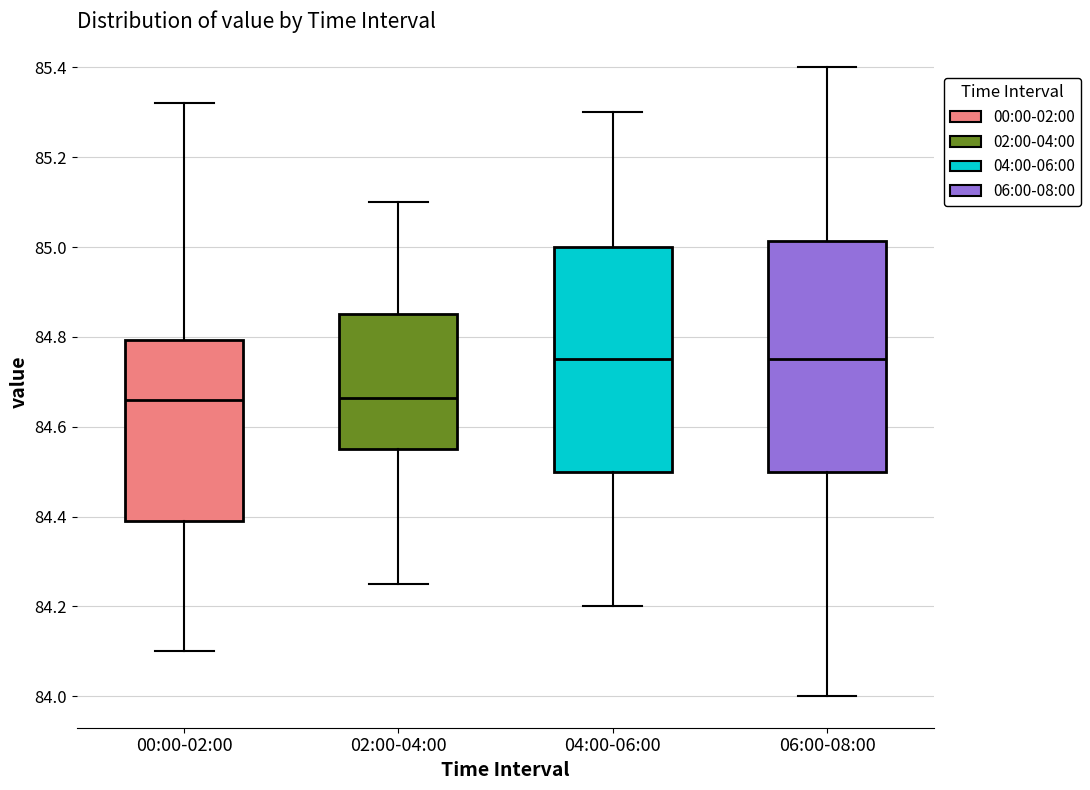

Where is the upper edge of the box for 04:00-06:00 on the y-axis? The values are not printed on the chart, so give them approximately, as read against the axis.

85.00